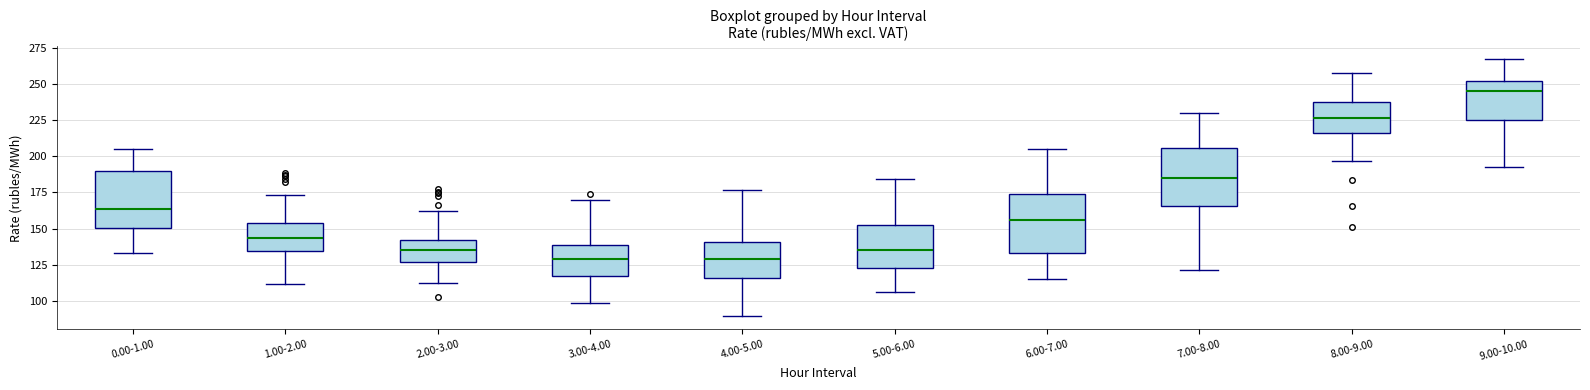

Where does the upper whisker of the box for 1.00-2.00 end on the y-axis? The values are not printed on the chart, so give them approximately, as read against the axis.

175